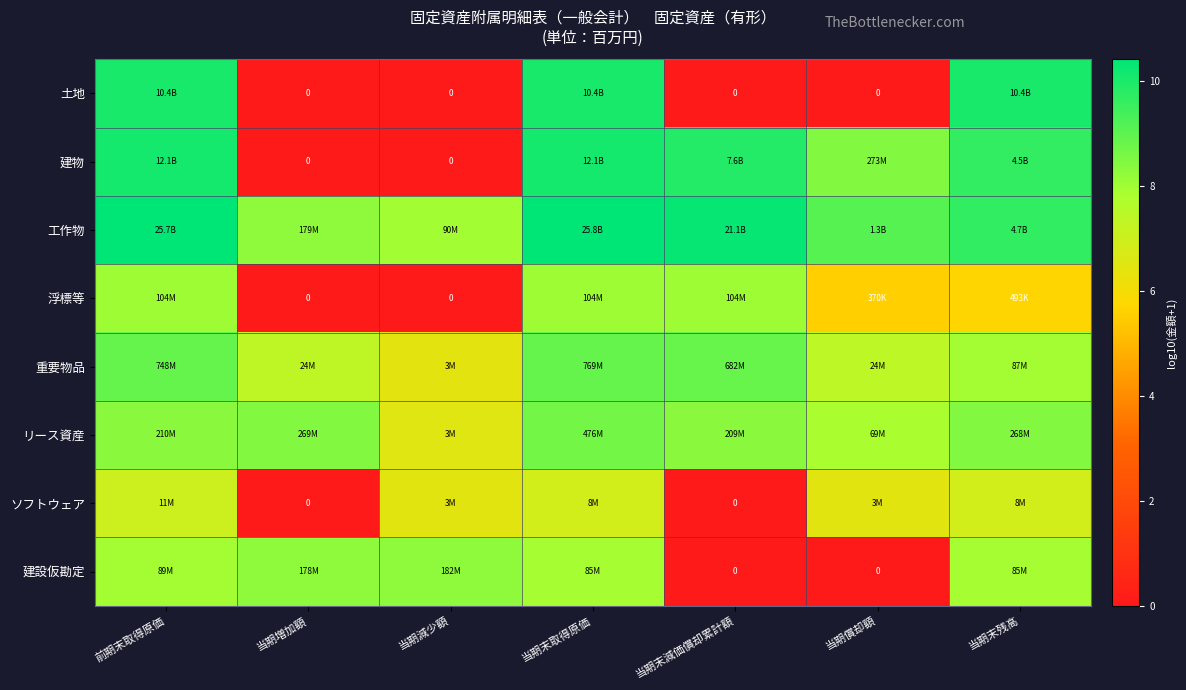

What is the highest value of the 土地 series?

10.0